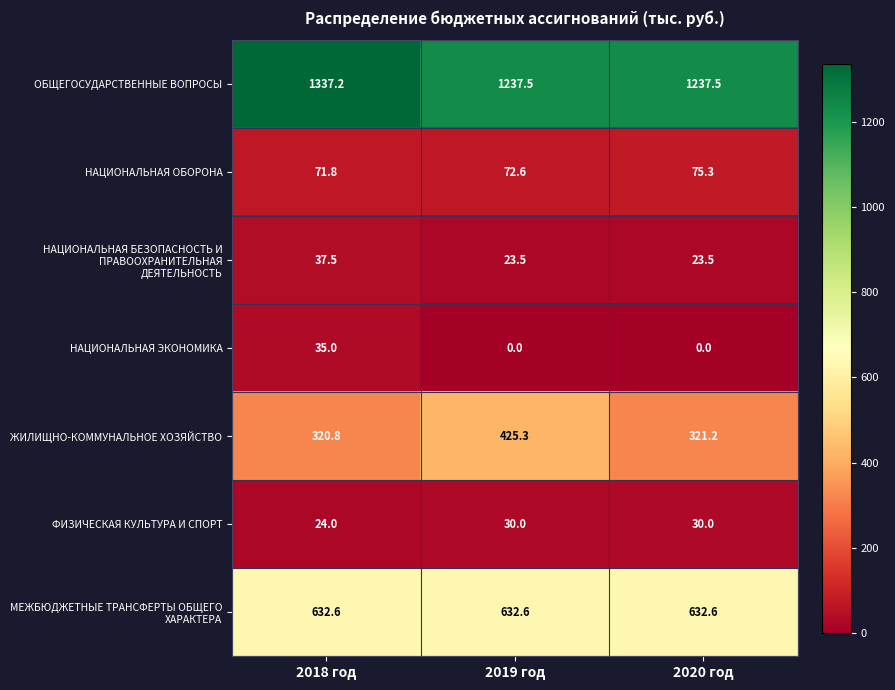

Rank the categories by НАЦИОНАЛЬНАЯ ОБОРОНА value from lowest to highest.

2018 год, 2019 год, 2020 год